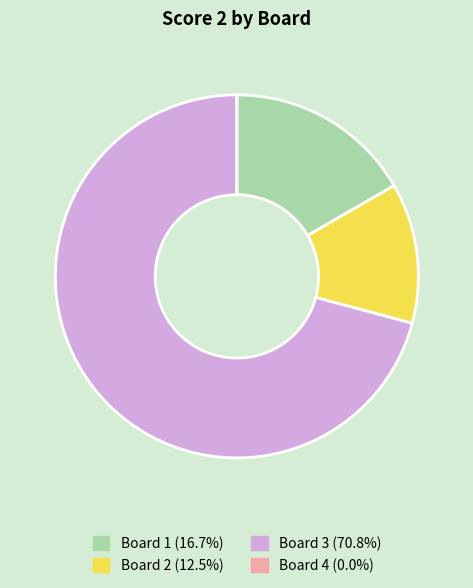

What is the largest slice in the pie chart?

Board 3